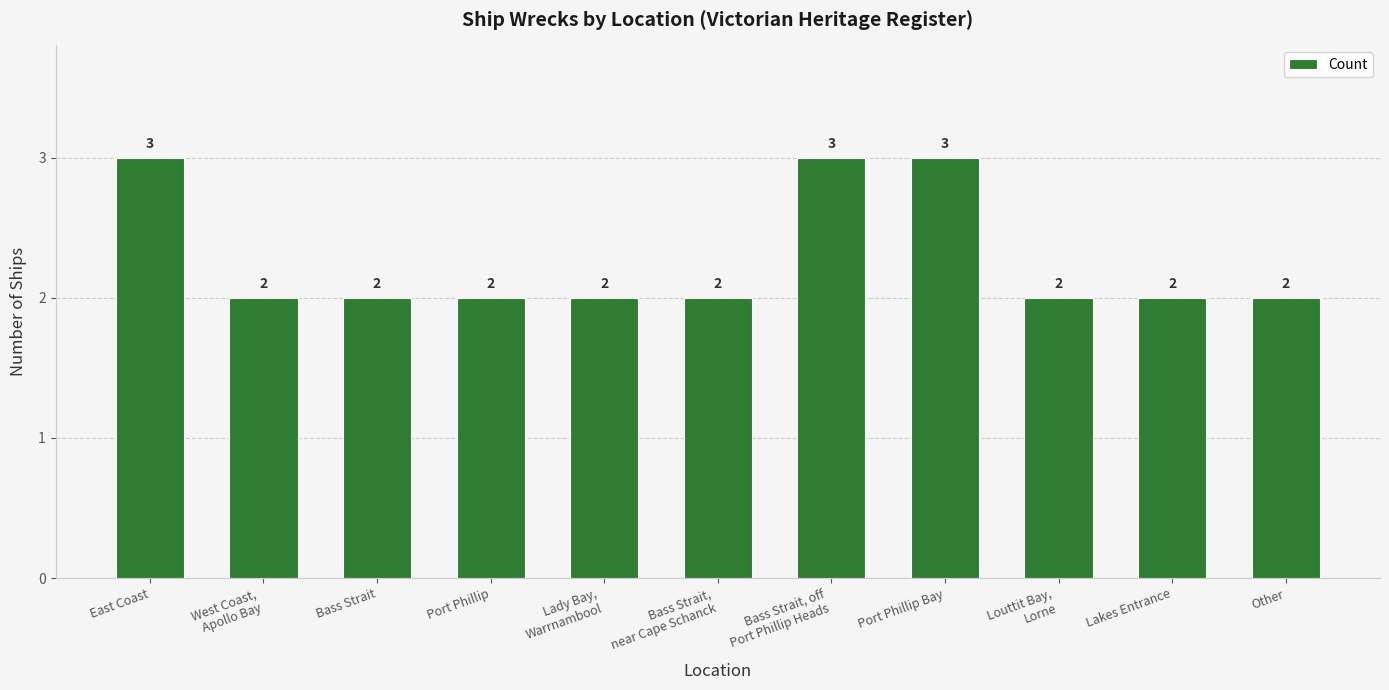

How many categories are shown in the chart?

11